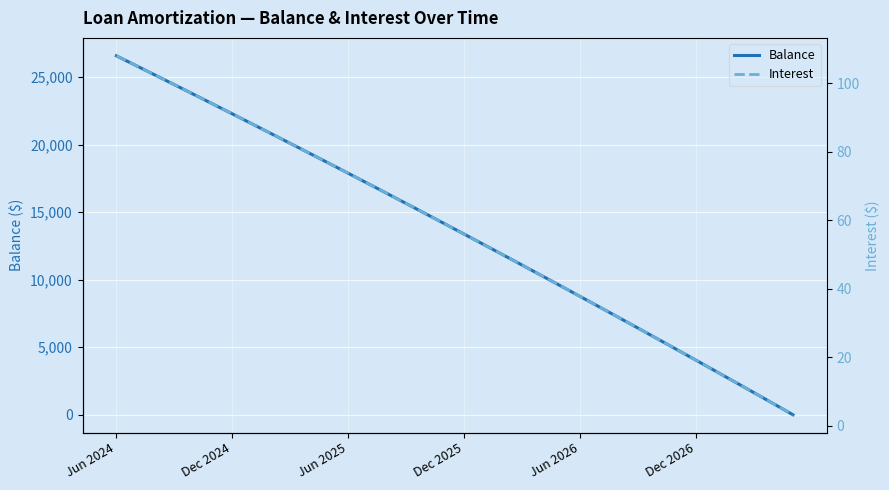

Which category has the highest value in the Balance series?

Jun 2024